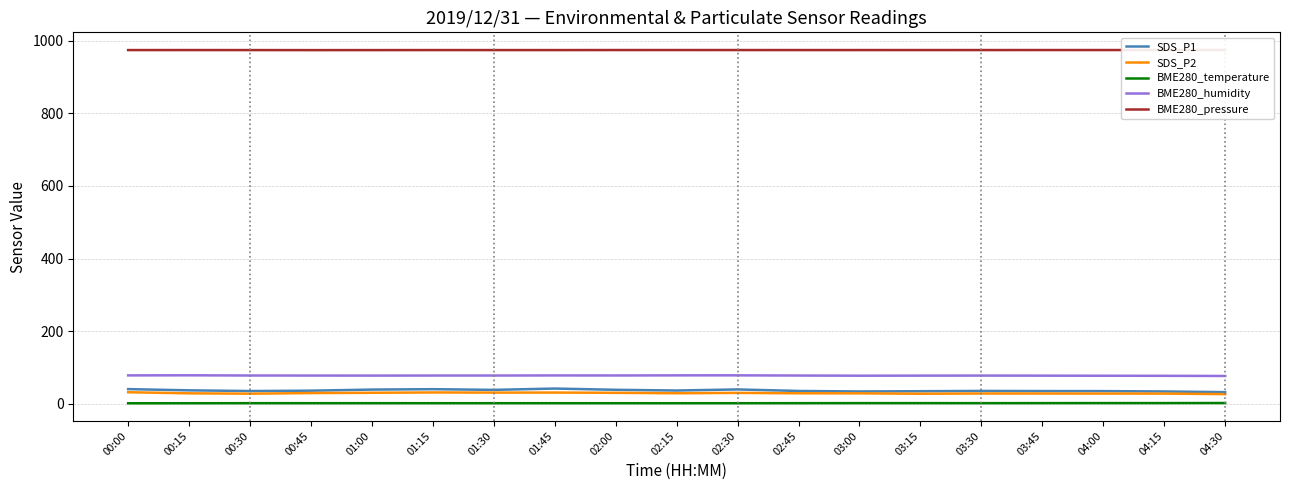

What is the sum of all SDS_P2 values?

562.3